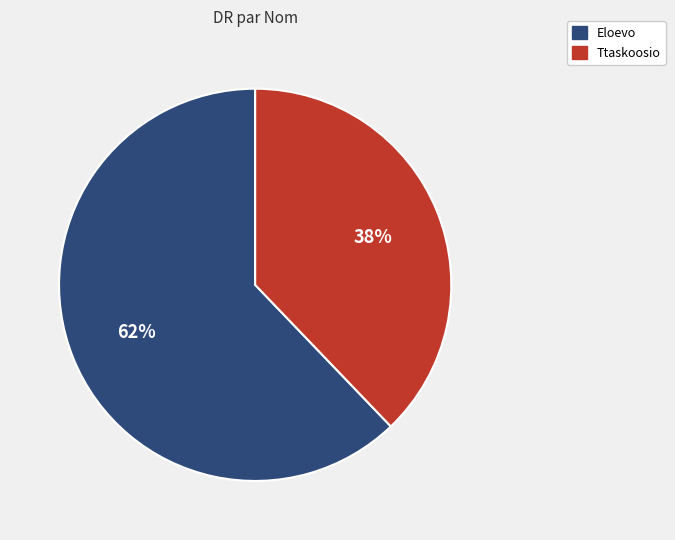

Between Ttaskoosio and Eloevo, which is larger?

Eloevo